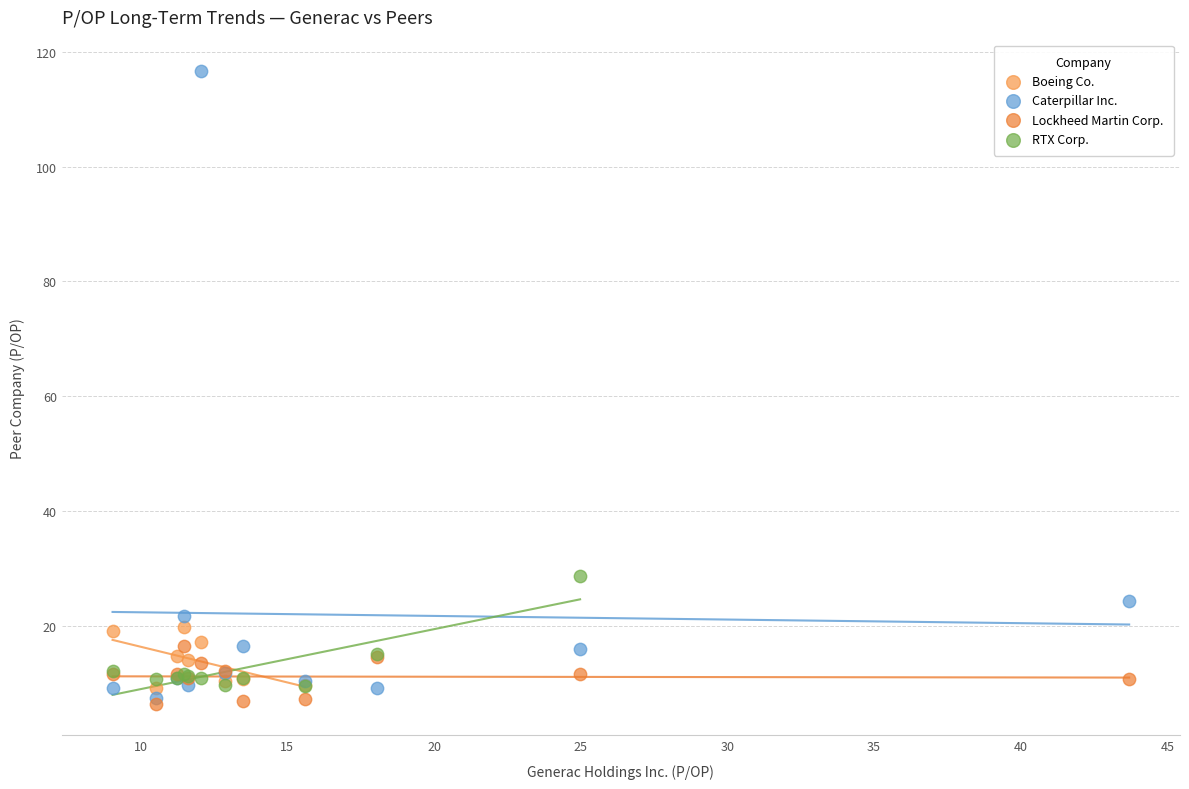

Which series has the largest Y range (max minus min)?

Caterpillar Inc.